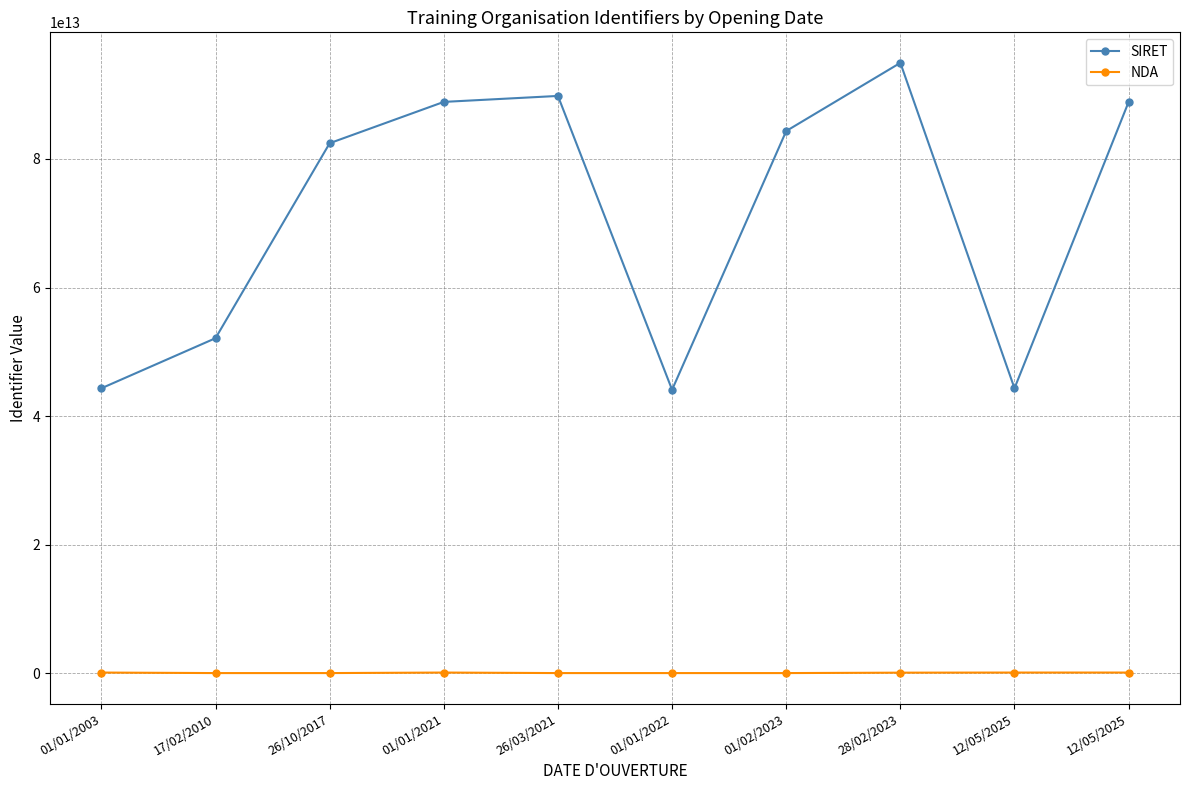

Which label corresponds to the largest value in the chart?

28/02/2023